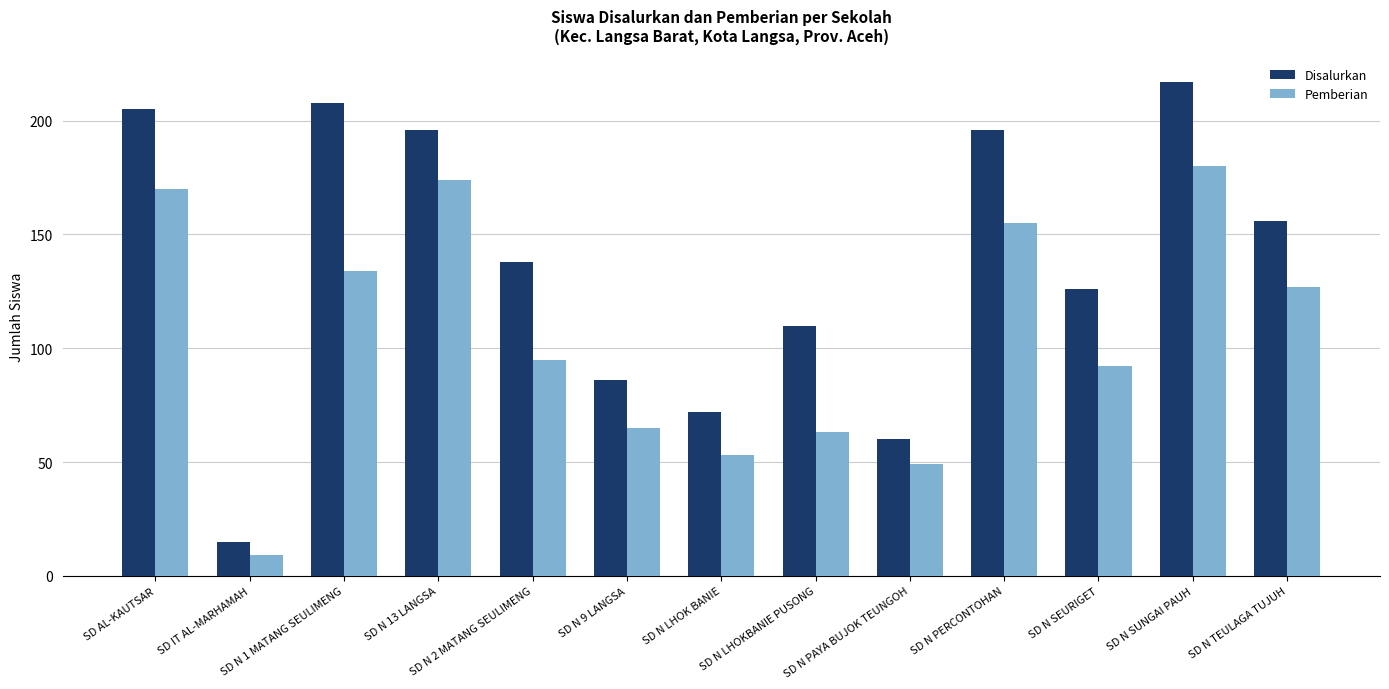

What is the label of the 13th bar from the right?

SD AL-KAUTSAR